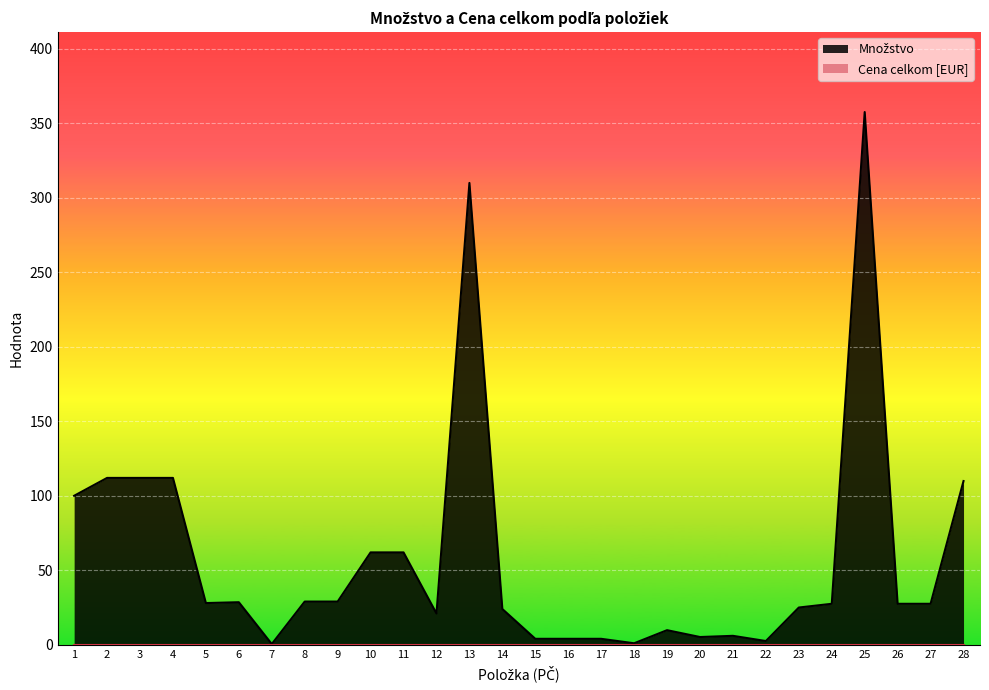

True or false: the data shows 0.3 at 7.

False